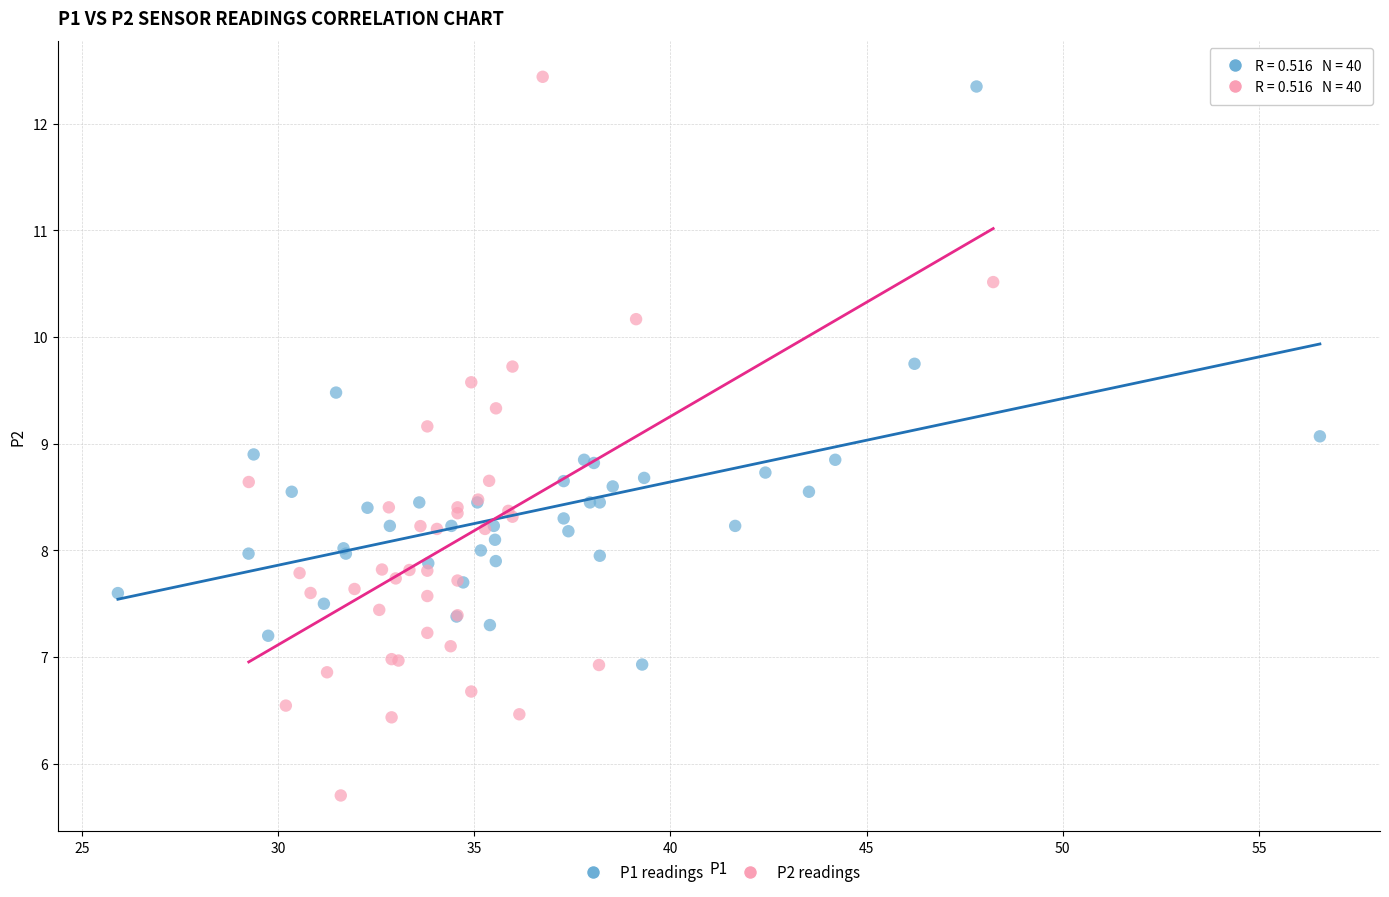

Which series reaches the minimum Y coordinate?

P2 readings